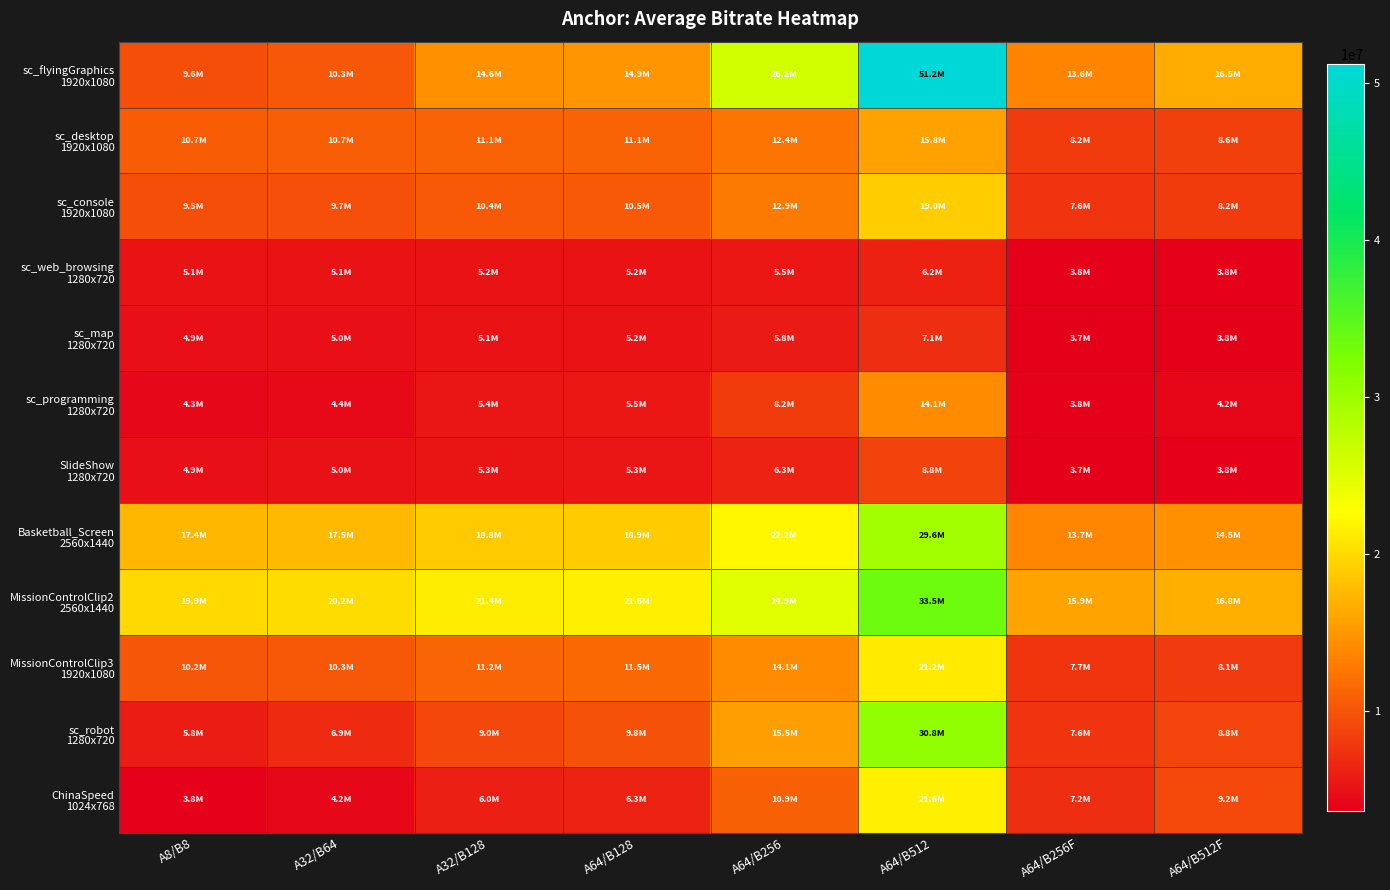

Which series has the largest range (max minus min)?

sc_flyingGraphics 1920x1080